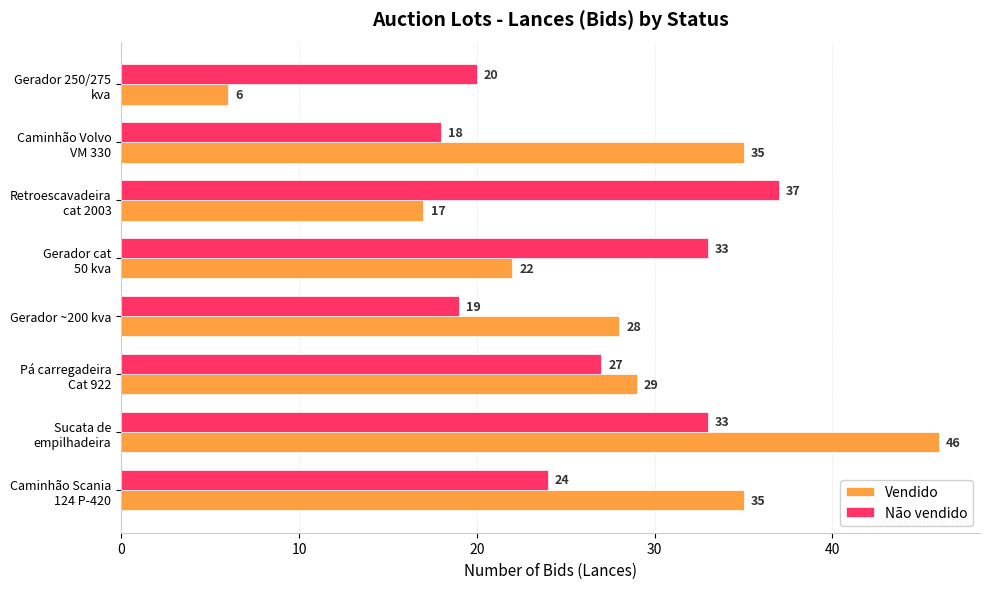

What is the difference between the maximum and second lowest values in the Vendido series?

29